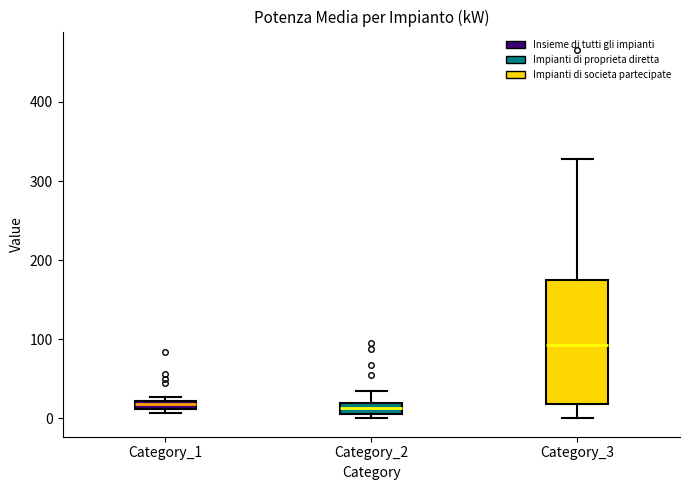

Where does the upper whisker of the box for Category_3 end on the y-axis? The values are not printed on the chart, so give them approximately, as read against the axis.

330